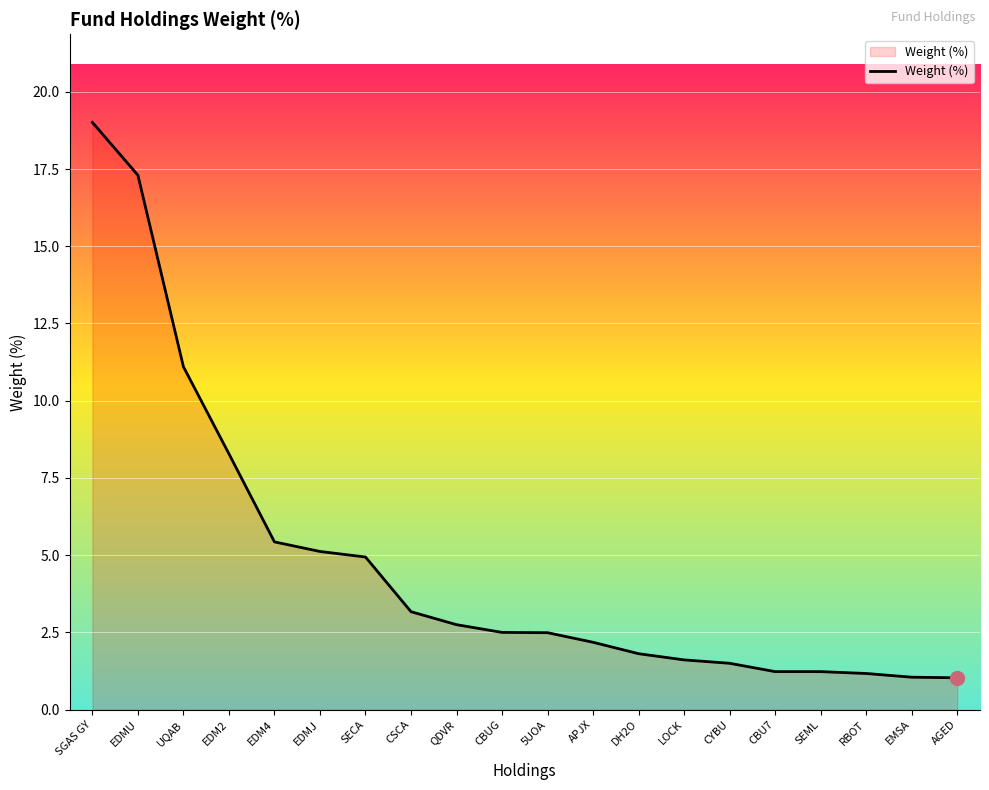

At which label does the data first exceed 2?

SGAS GY